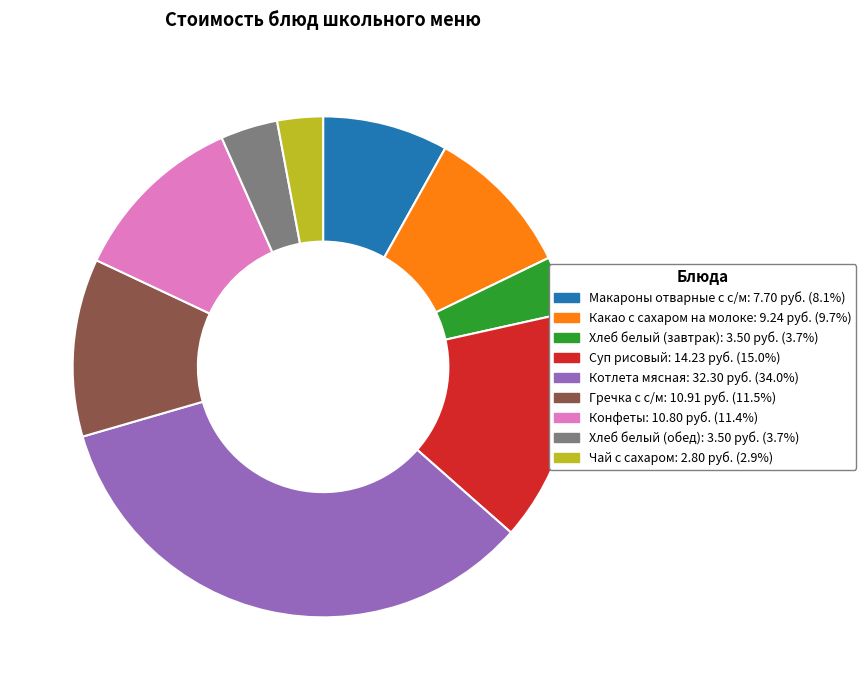

What is the ratio of the value at Какао с сахаром на молоке to the value at Гречка с с/м?

0.8